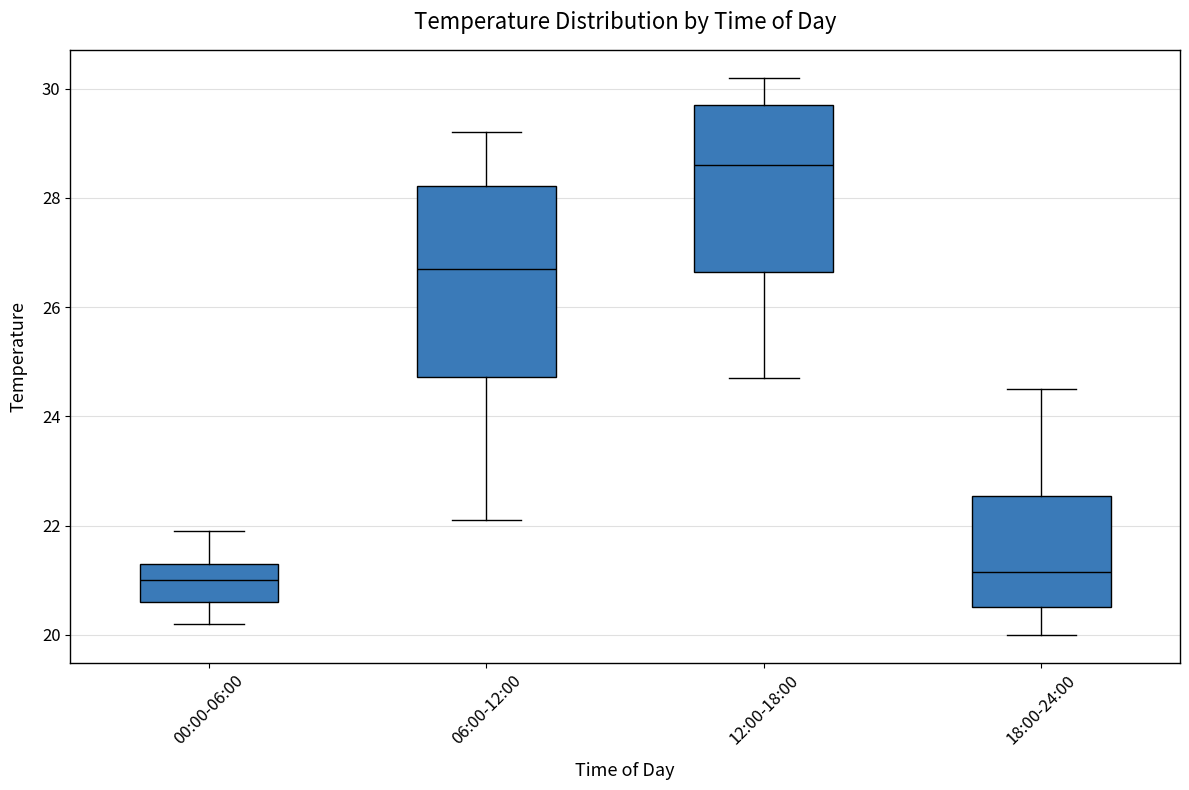

Which box is the tallest, from its lower edge to its upper edge?

06:00-12:00